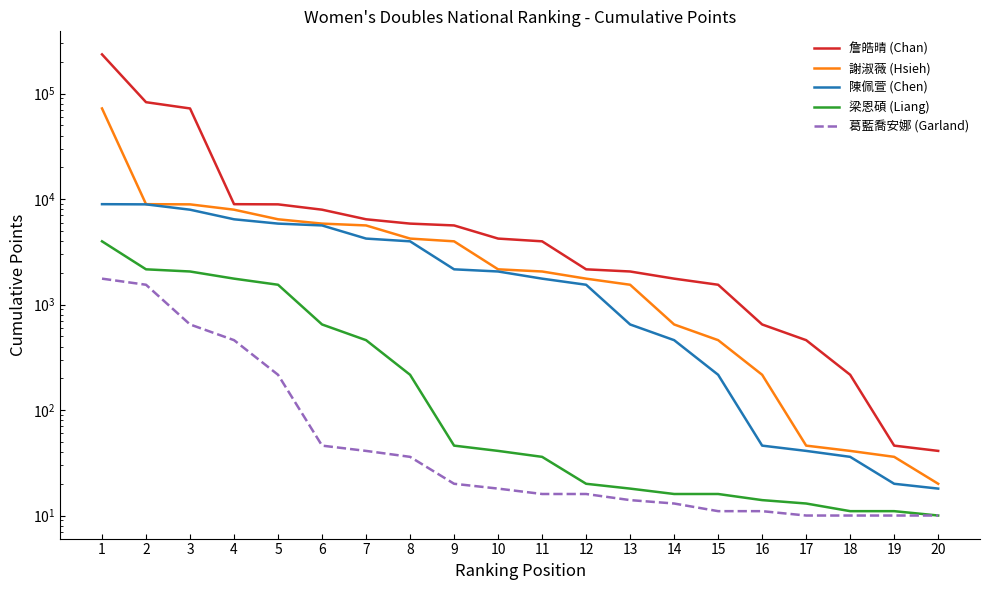

Reading left to right, transcribe all the data shown in this chart.

詹皓晴 (Chan): 235700	83000	72400	8956	8920	7940	6440	5860	5630	4226	3980	2160	2060	1762	1542	648	460	216	46	41
謝淑薇 (Hsieh): 72400	8956	8920	7940	6440	5860	5630	4226	3980	2160	2060	1762	1542	648	460	216	46	41	36	20
陳佩萱 (Chen): 8956	8920	7940	6440	5860	5630	4226	3980	2160	2060	1762	1542	648	460	216	46	41	36	20	18
梁恩碩 (Liang): 3980	2160	2060	1762	1542	648	460	216	46	41	36	20	18	16	16	14	13	11	11	10
葛藍喬安娜 (Garland): 1762	1542	648	460	216	46	41	36	20	18	16	16	14	13	11	11	10	10	10	10